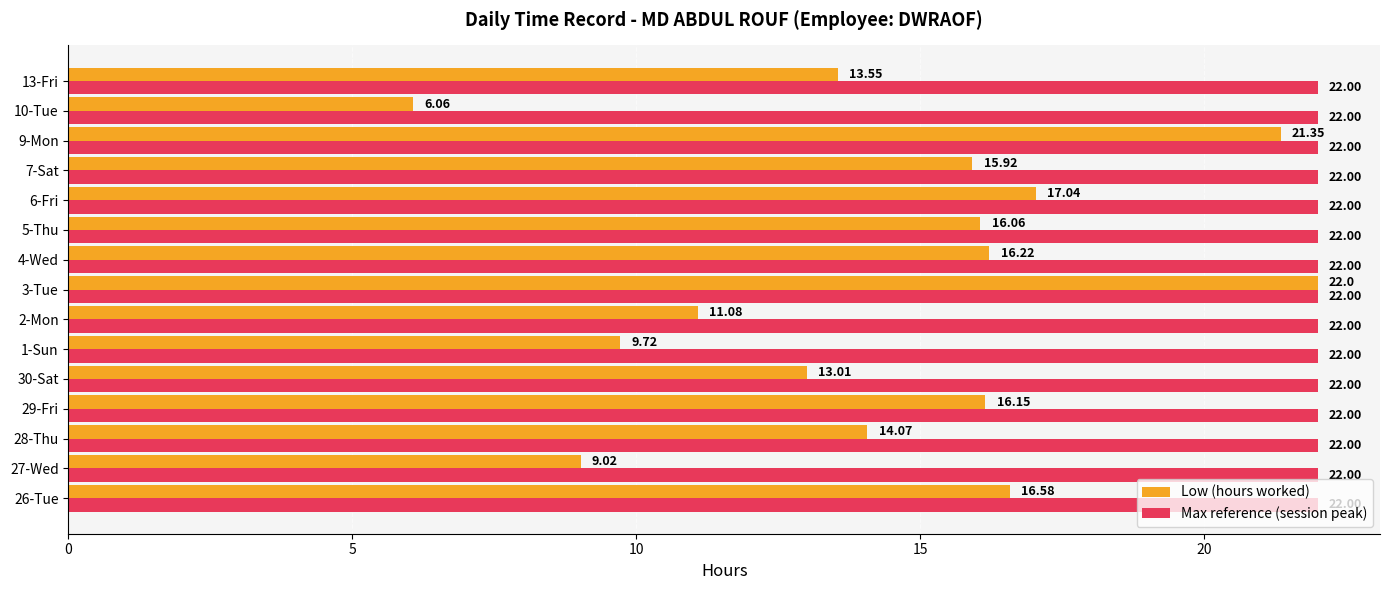

Which series changed the most between 3-Tue and 4-Wed?

Low (hours worked)